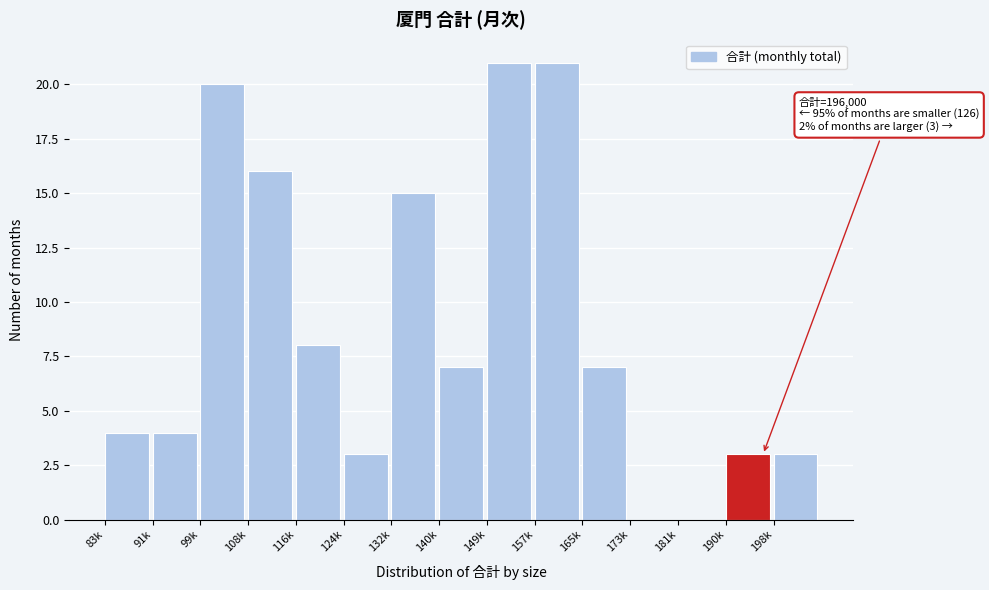

Reading left to right, transcribe all the data shown in this chart.

83k=4	91k=4	99k=20	108k=16	116k=8	124k=3	132k=15	140k=7	149k=21	157k=21	165k=7	173k=0	181k=0	190k=3	198k=3